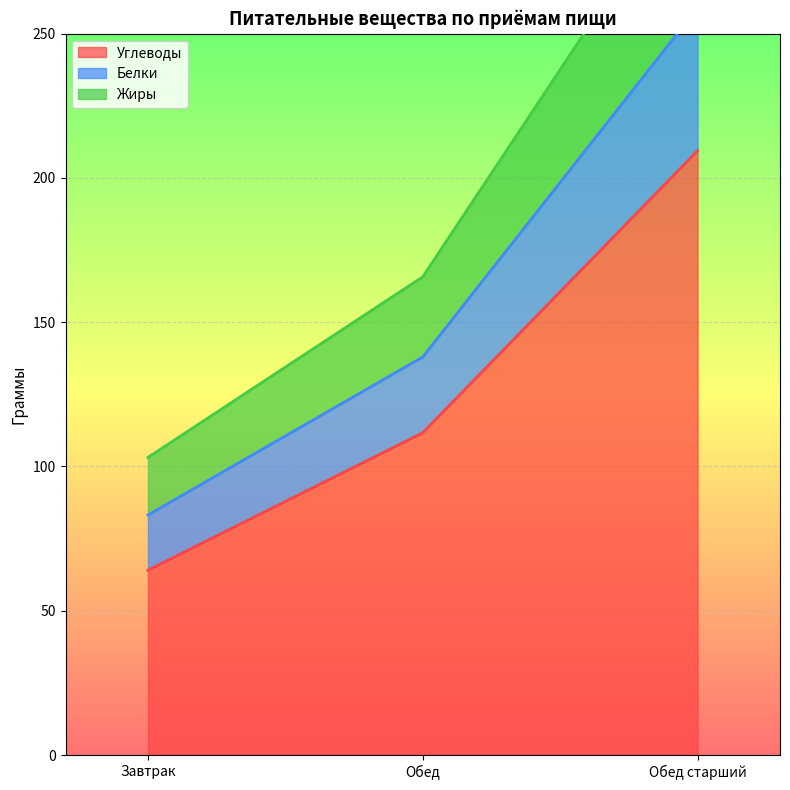

What is the difference between the highest and lowest values at Обед?

54.0